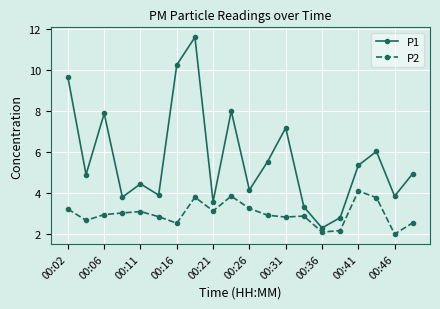

What is the sum of all P2 values?

59.7